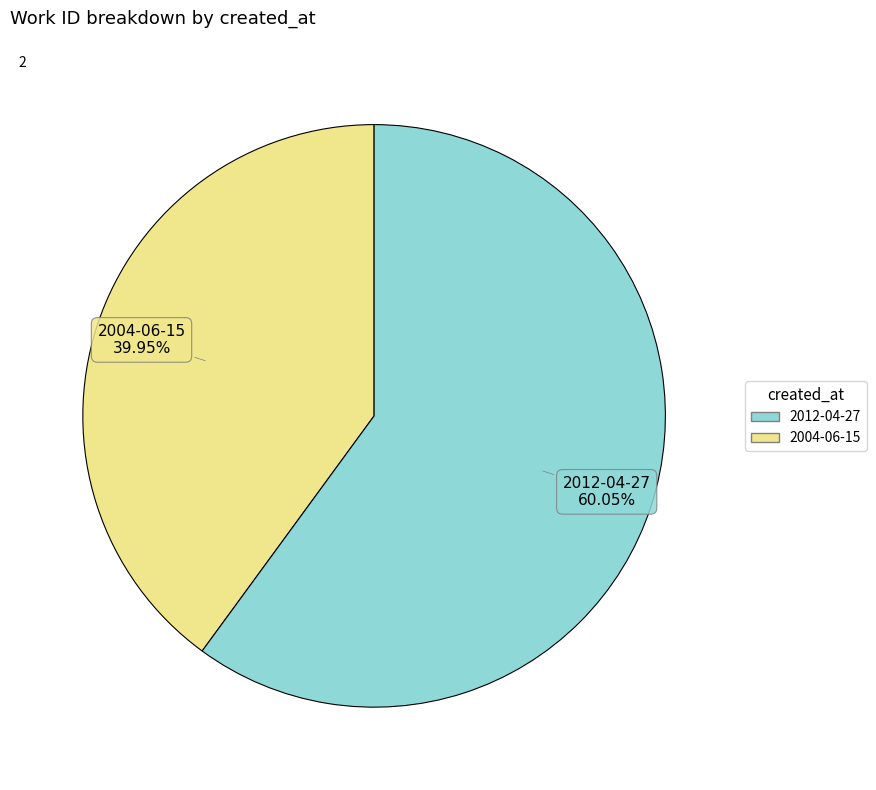

To the nearest percent, what is the difference between the 2004-06-15 and 2012-04-27 slice percentages?

20%